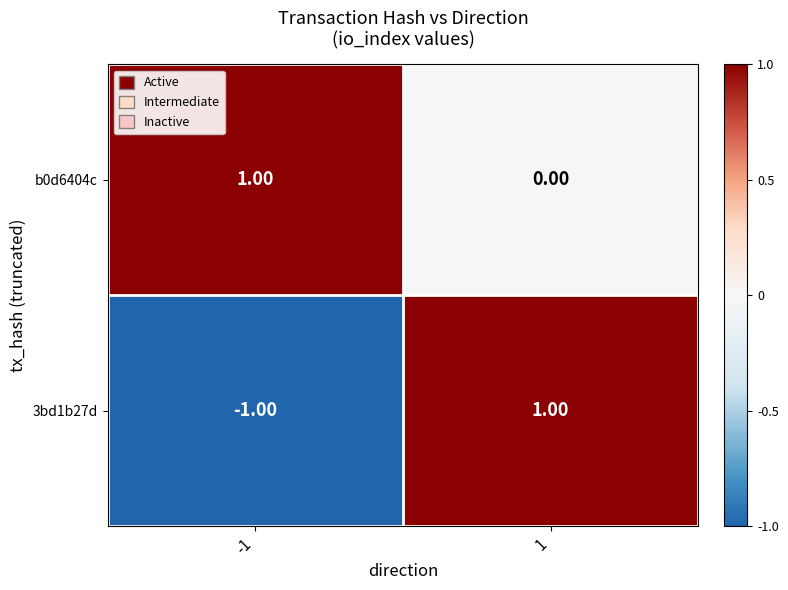

Between -1 and 1, which series saw the biggest shift?

3bd1b27d